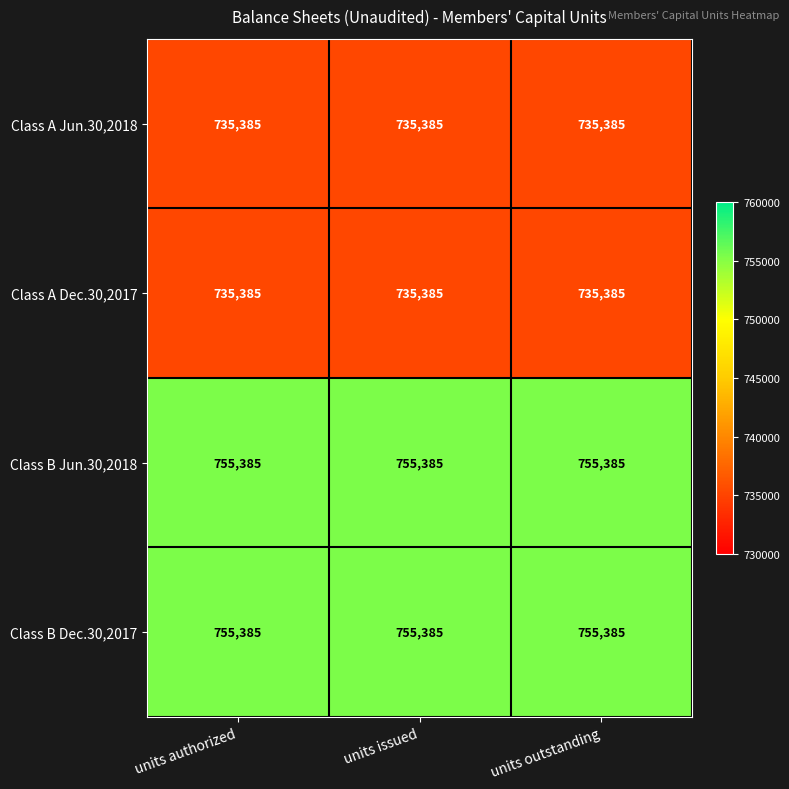

At how many categories does at least one series exceed 741462?

3